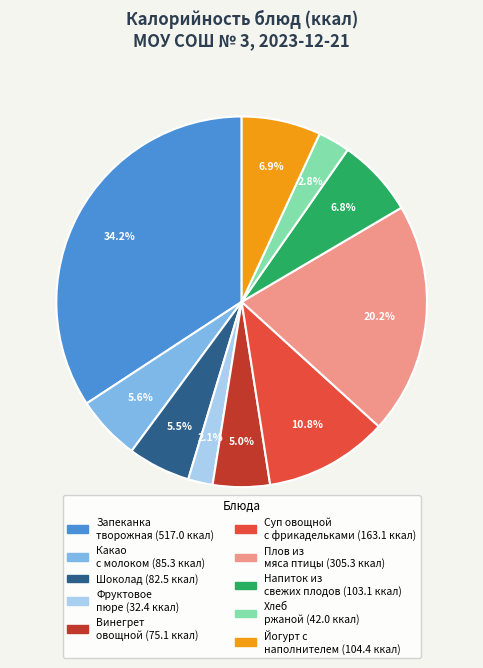

Is there a majority slice in this chart?

No